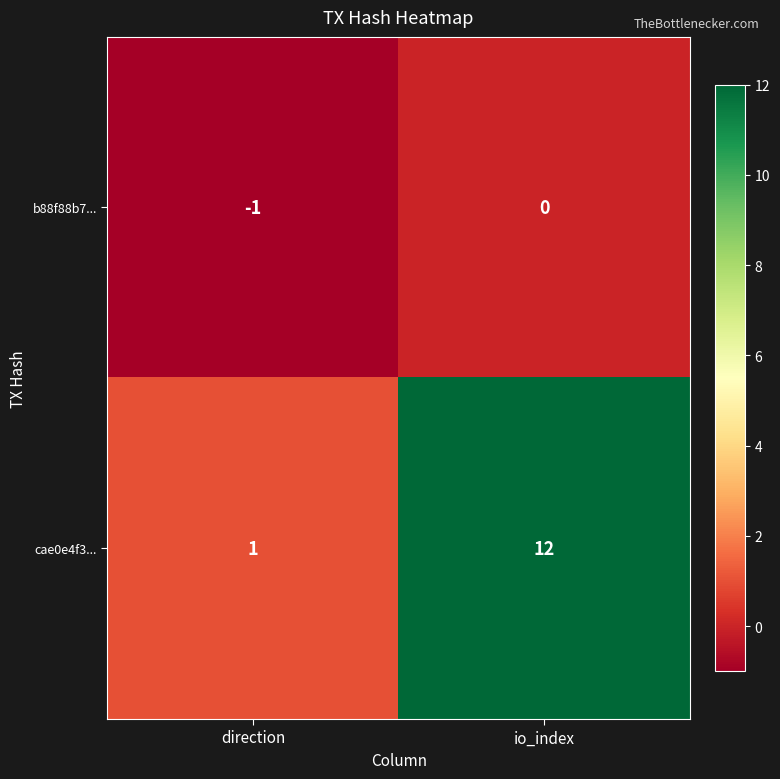

Where is b88f88b7... nearest to the value 0?

io_index